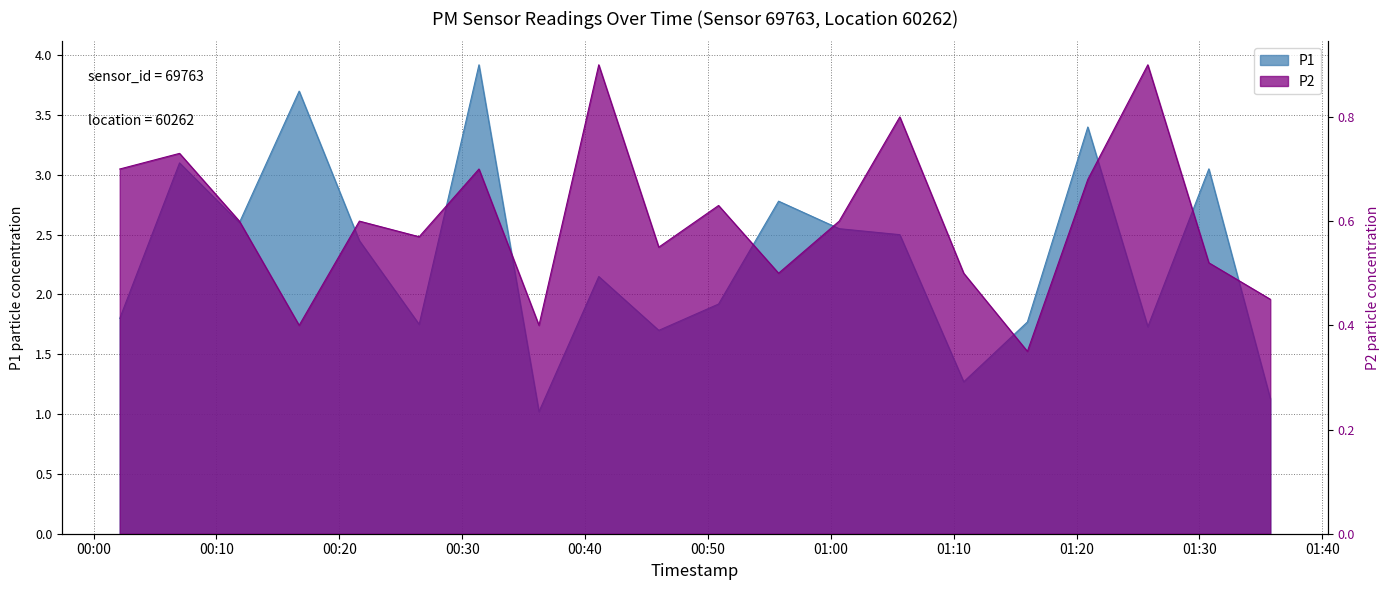

Is the value of P2 at 00:16 greater than the value of P1 at 00:56?

No